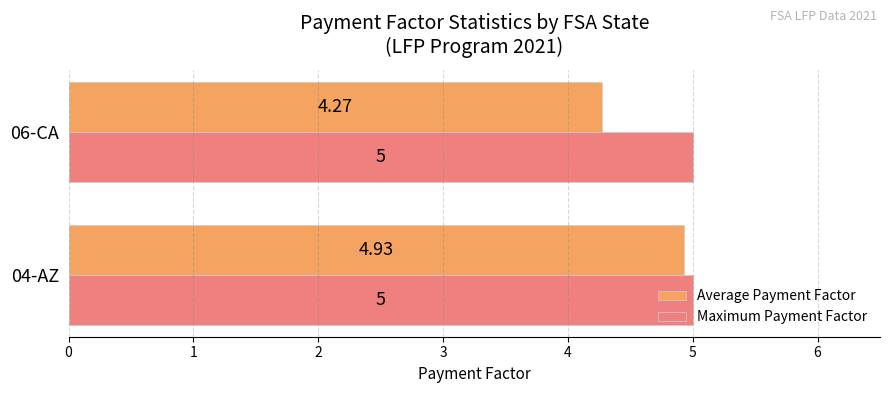

Which series has the largest range (max minus min)?

Average Payment Factor